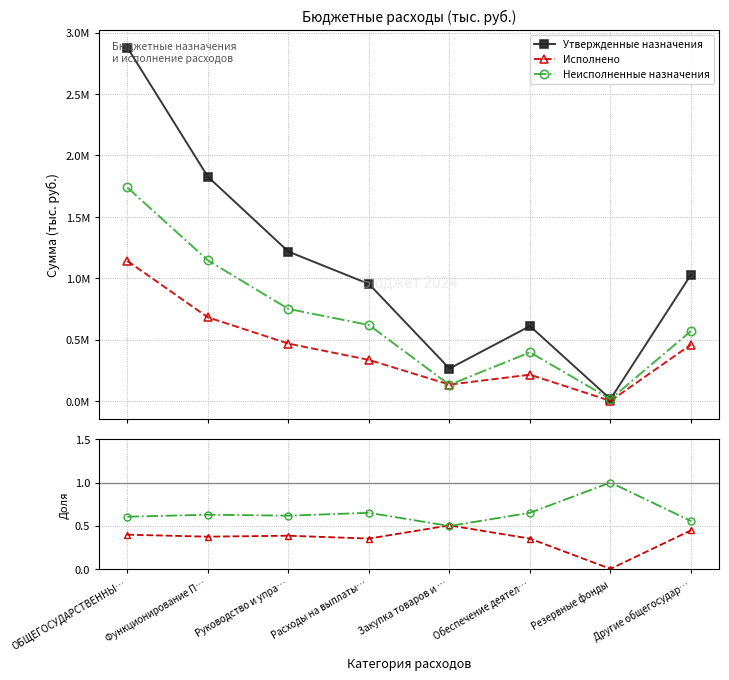

How many interior local peaks does the Исполнено series have?

2